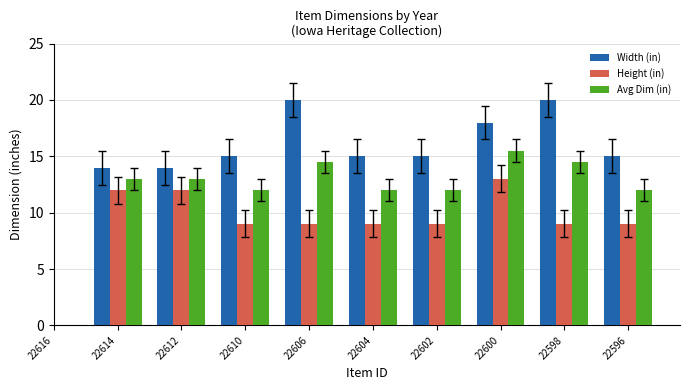

Which series changed the most between 22612 and 22604?

Height (in)